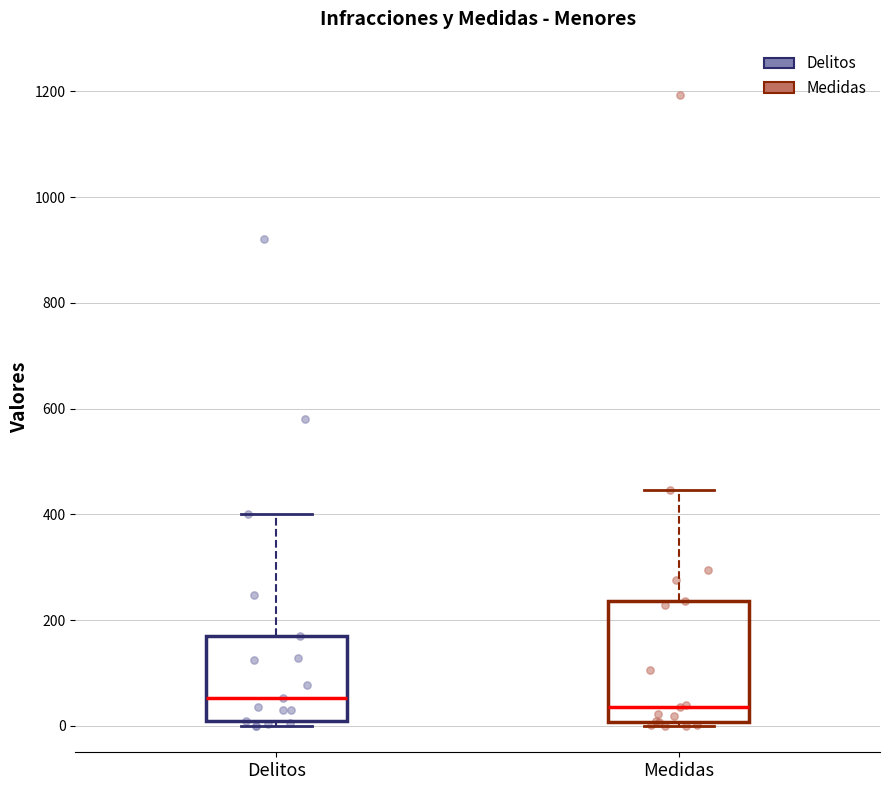

Where does the median line of the box for Delitos sit on the y-axis? The values are not printed on the chart, so give them approximately, as read against the axis.

60